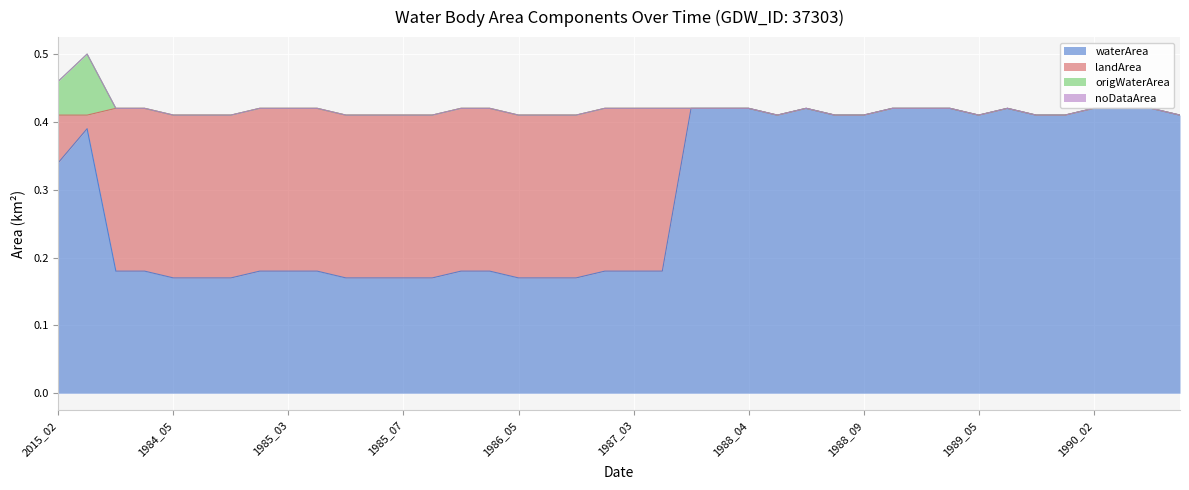

At 1986_03, list the series in order from largest to smallest.

landArea, waterArea, origWaterArea, noDataArea